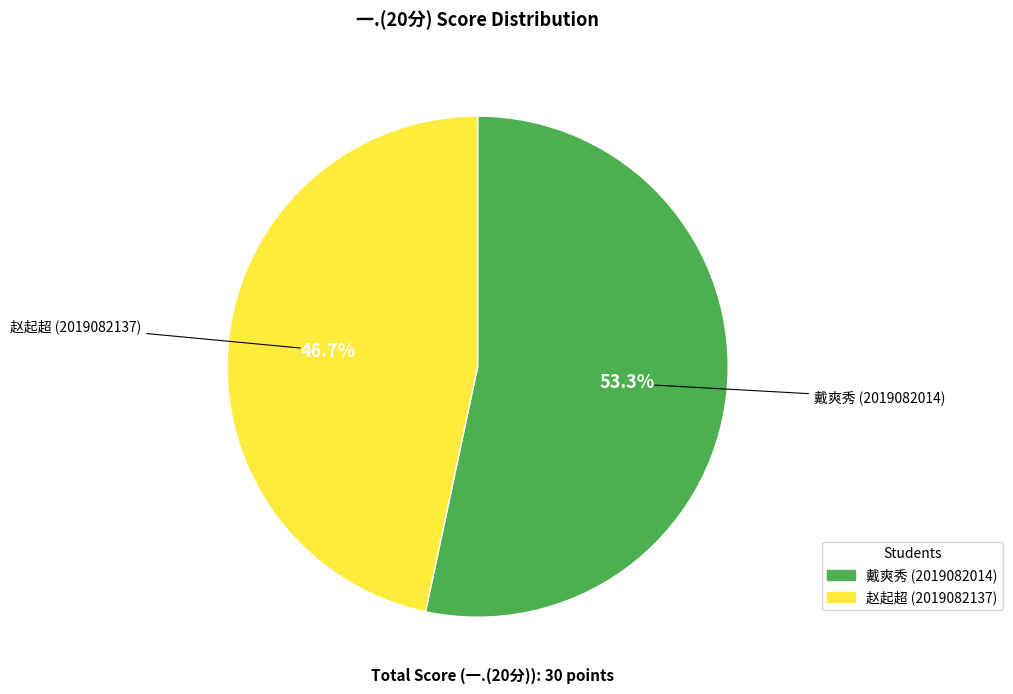

Rank the categories by value from highest to lowest.

戴爽秀 (2019082014), 赵起超 (2019082137)